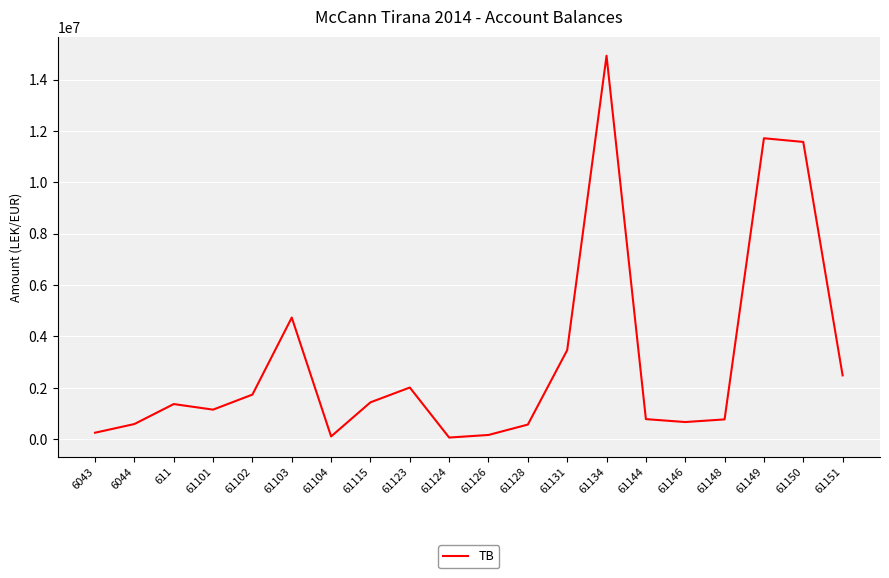

What is the maximum value shown in the chart?

14931158.8